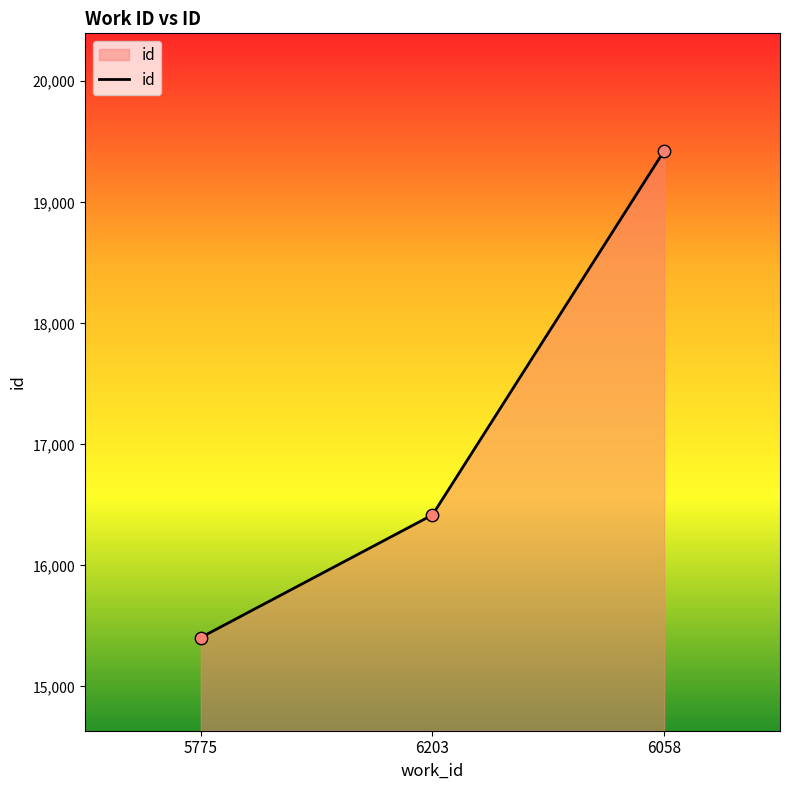

Approximately how many times larger is the value at 5775 compared to 6203?

0.9